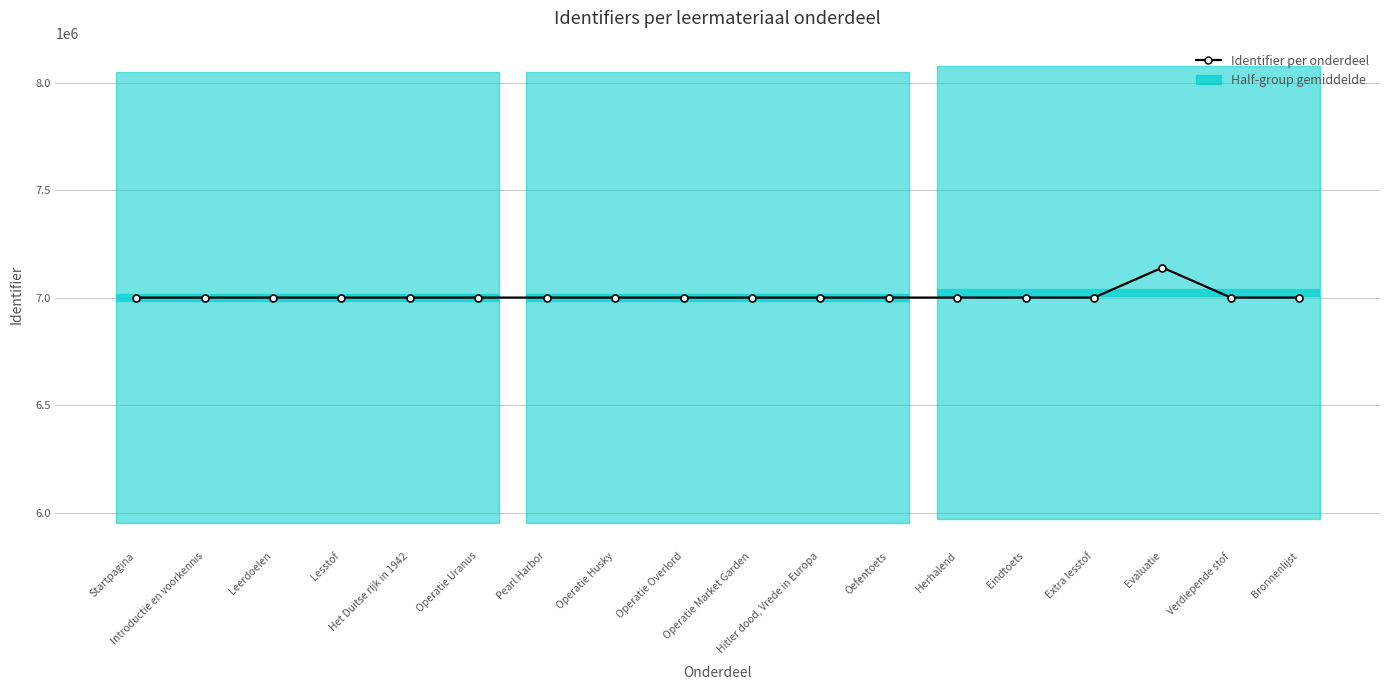

The value at Het Duitse rijk in 1942 is 3147291. True or false?

False